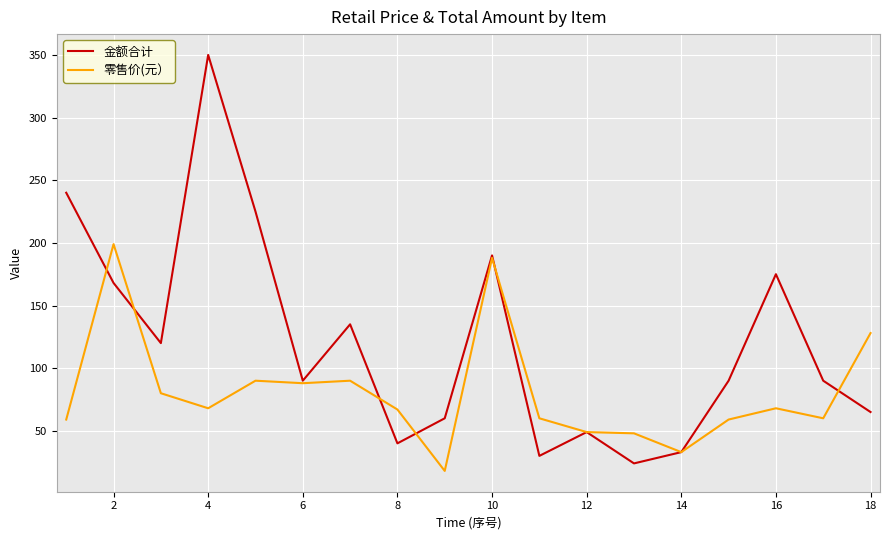

Which series has the largest total across all categories?

金额合计